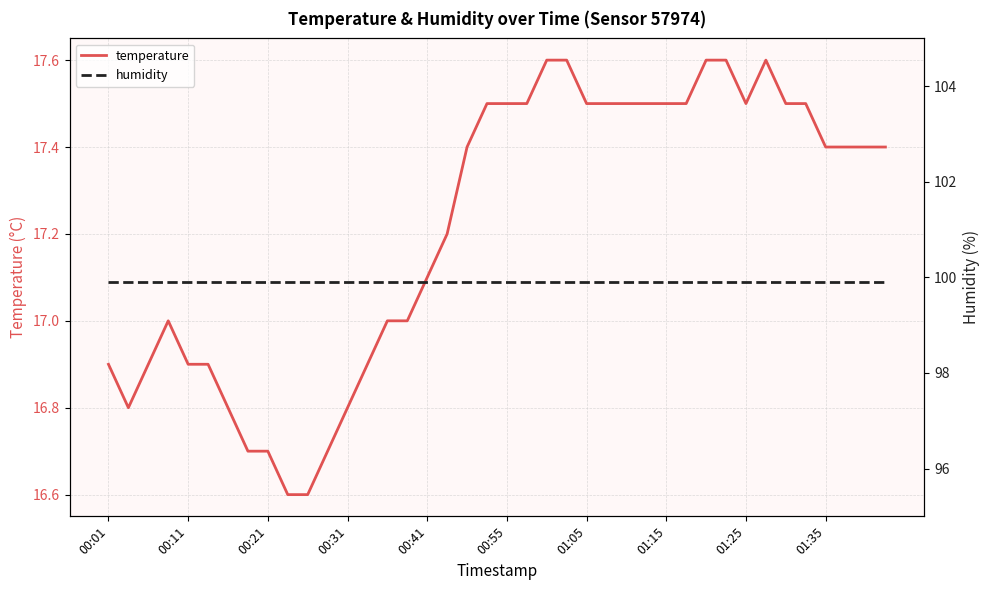

Which series has the largest range (max minus min)?

temperature